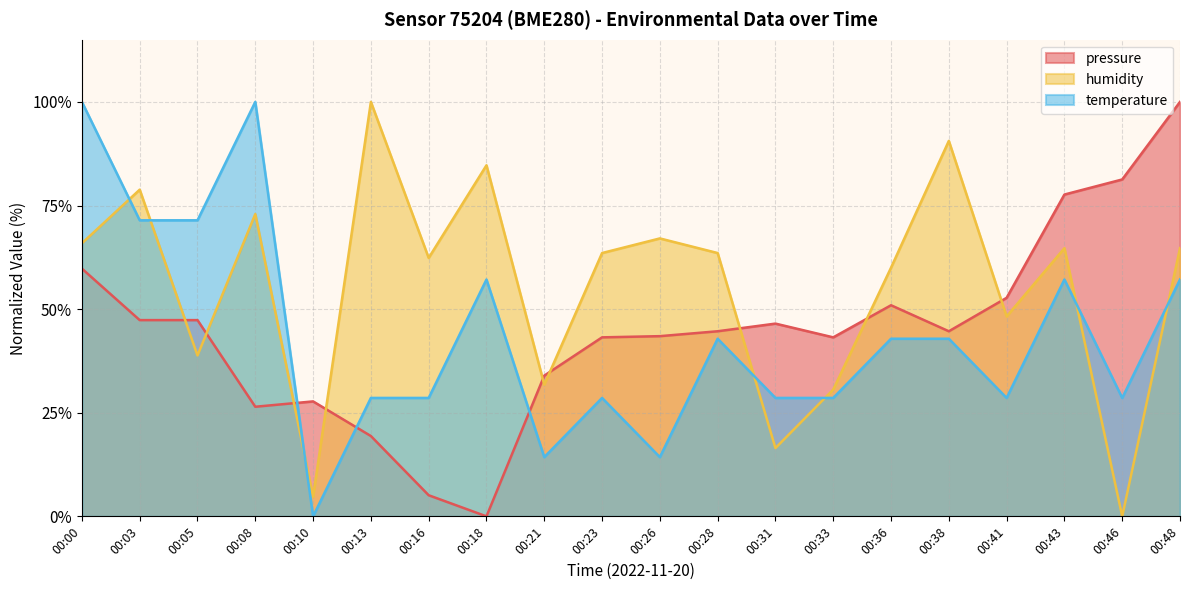

Where is the first local maximum for humidity?

00:03